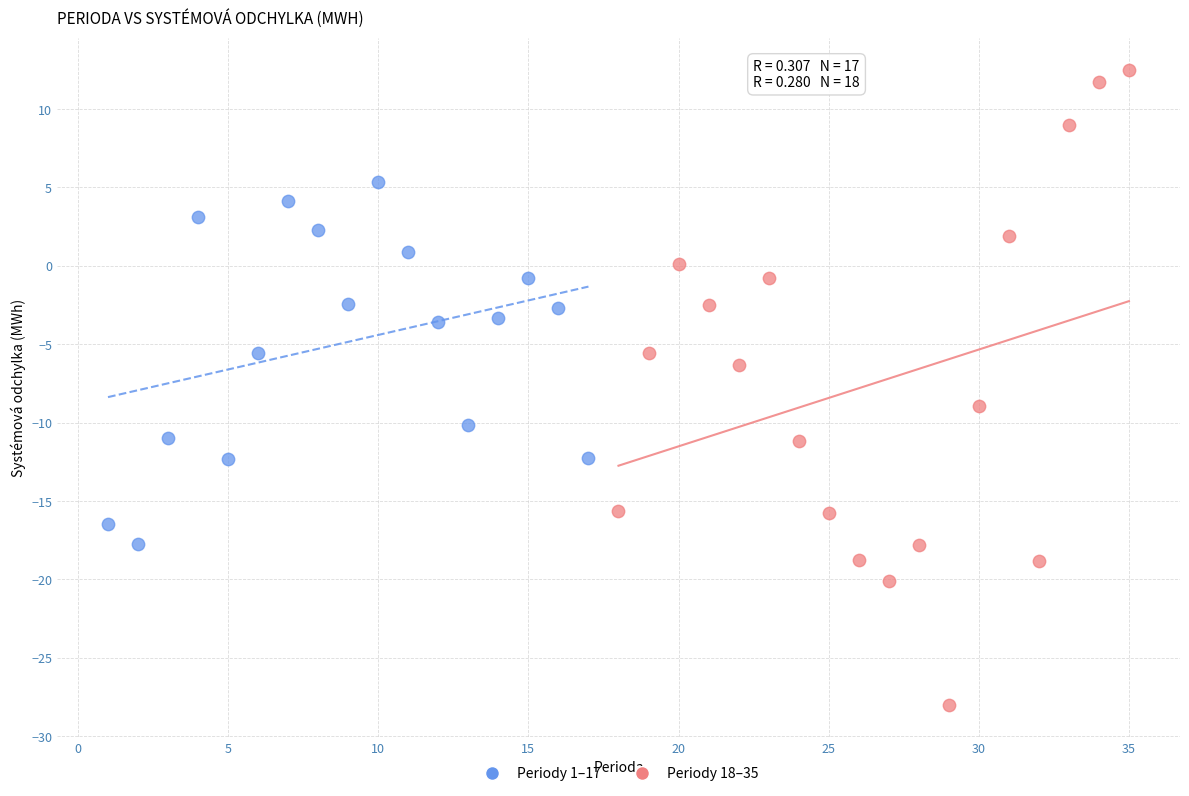

Which series reaches the maximum Y coordinate?

Periody 18–35